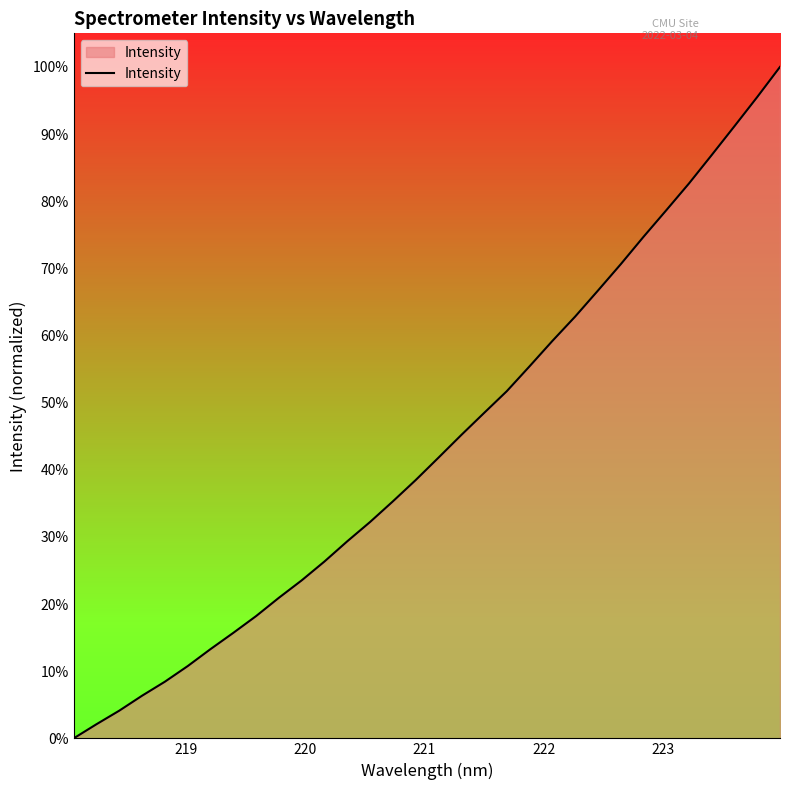

True or false: the data has more than 0 interior local peaks.

False